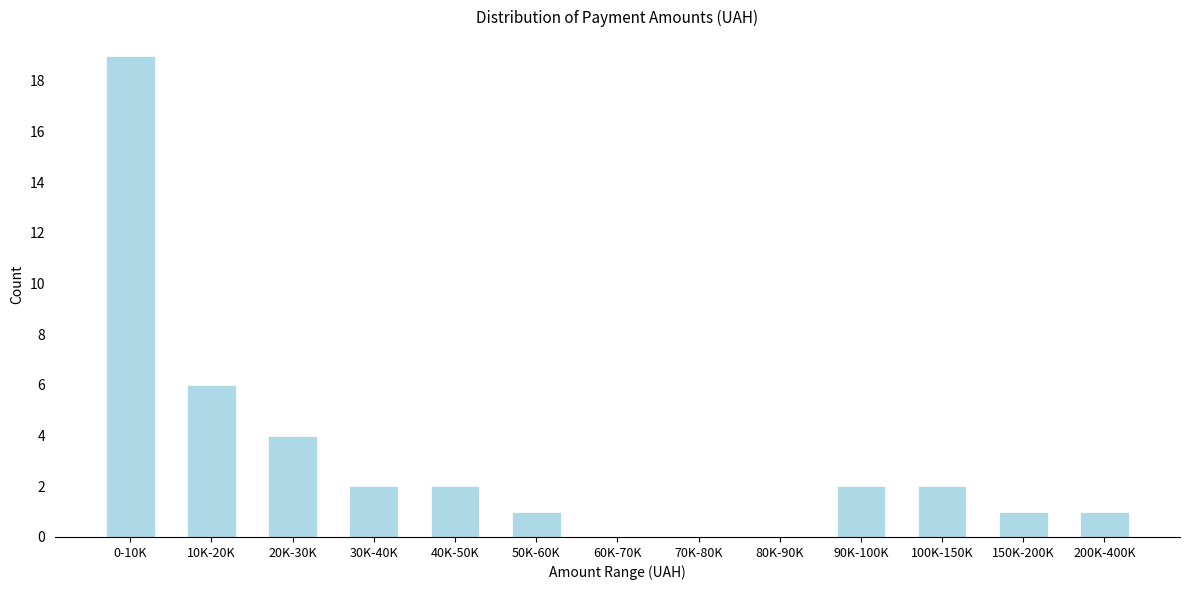

Reading left to right, extract all data points from this chart.

0-10K=19	10K-20K=6	20K-30K=4	30K-40K=2	40K-50K=2	50K-60K=1	60K-70K=0	70K-80K=0	80K-90K=0	90K-100K=2	100K-150K=2	150K-200K=1	200K-400K=1